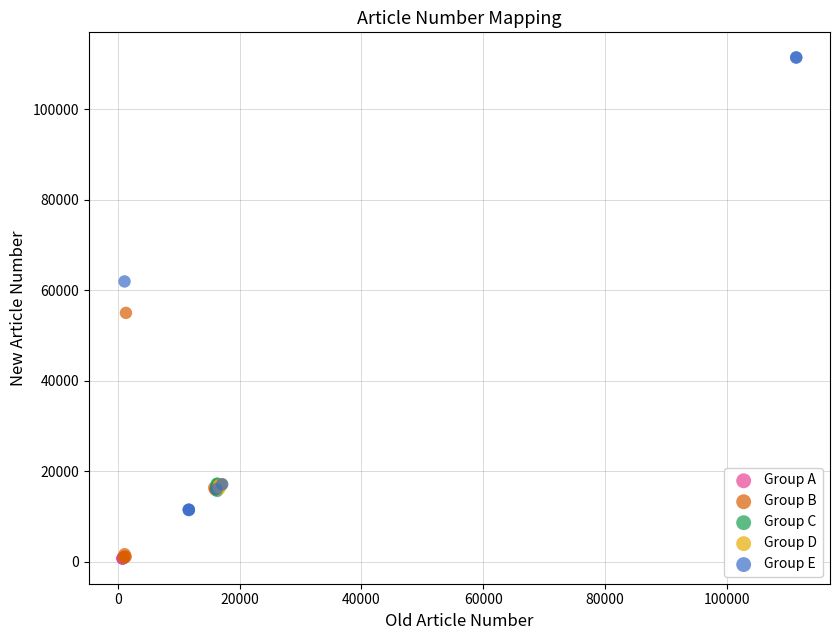

Which series has the largest Y range (max minus min)?

Group E